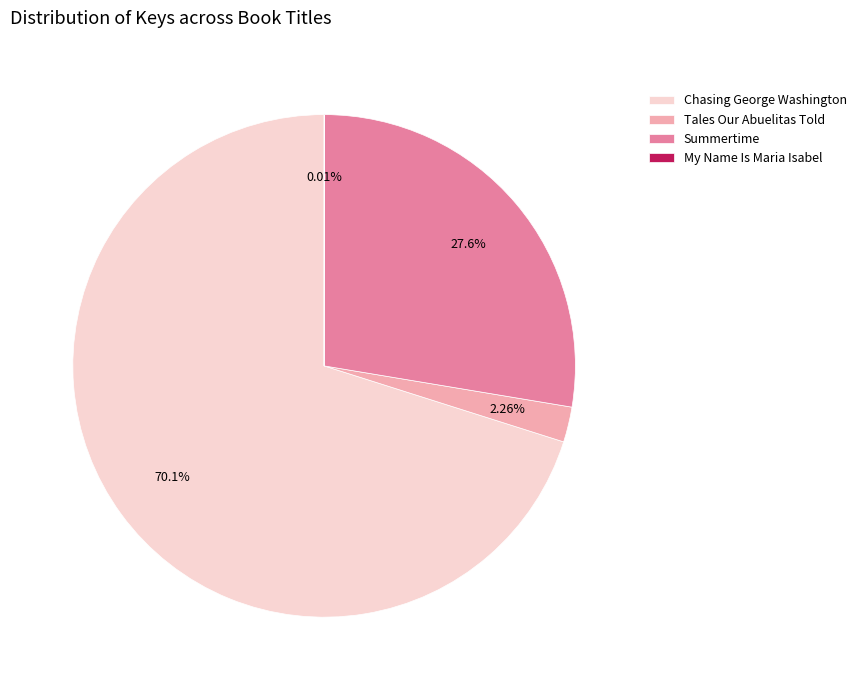

Which slice represents more than half of the pie?

Chasing George Washington